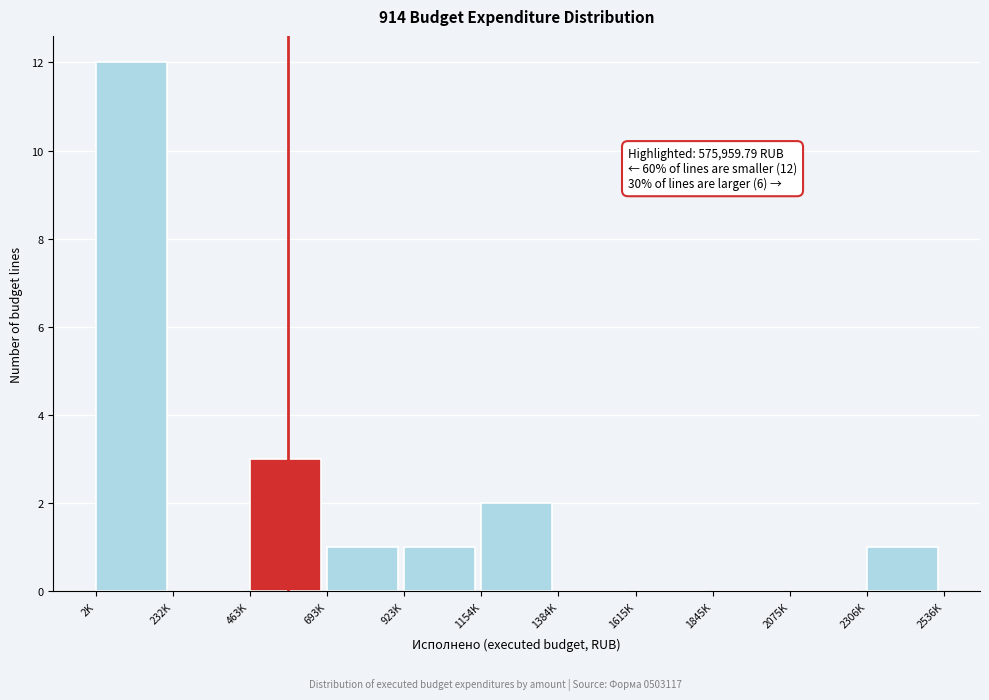

Reading left to right, extract all data points from this chart.

2K=12	232K=0	463K=3	693K=1	923K=1	1154K=2	1384K=0	1615K=0	1845K=0	2075K=0	2306K=1